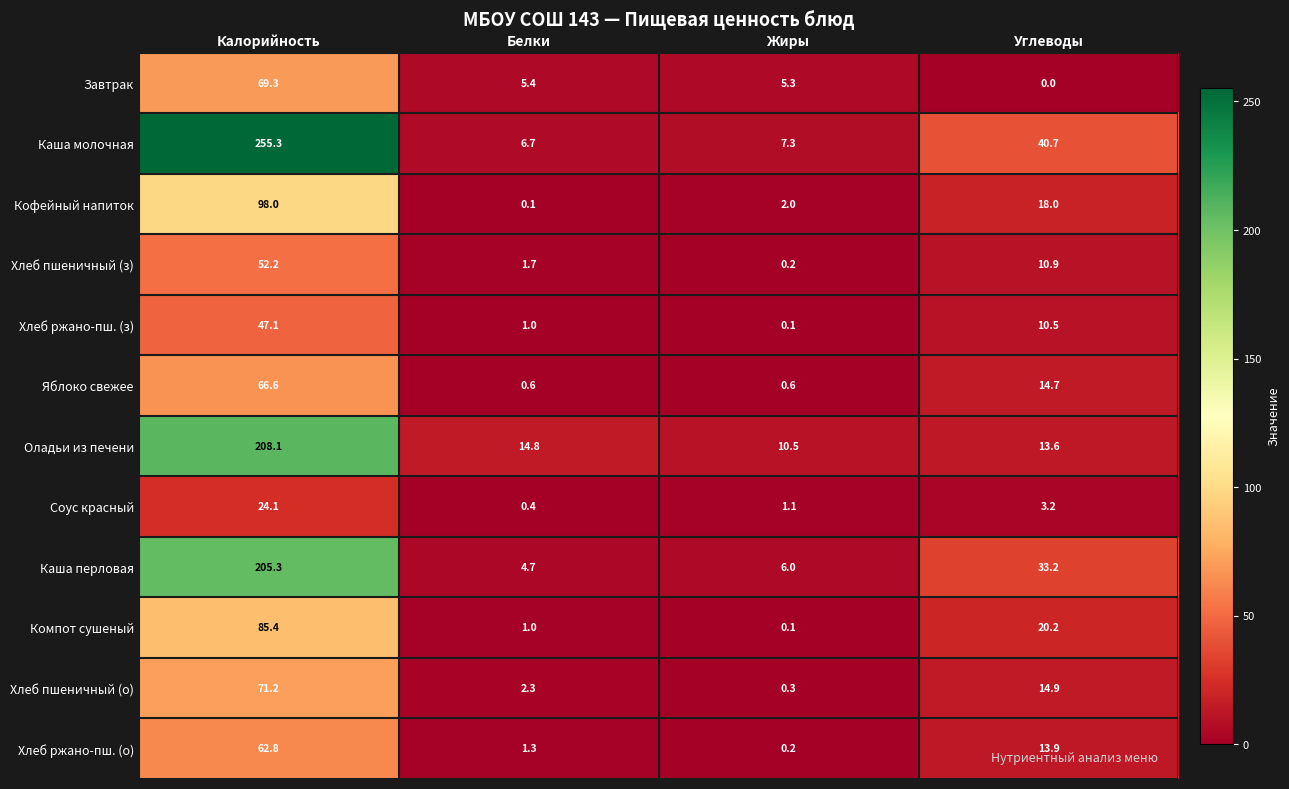

True or false: Компот сушеный has a value of 85.4 at Калорийность.

True